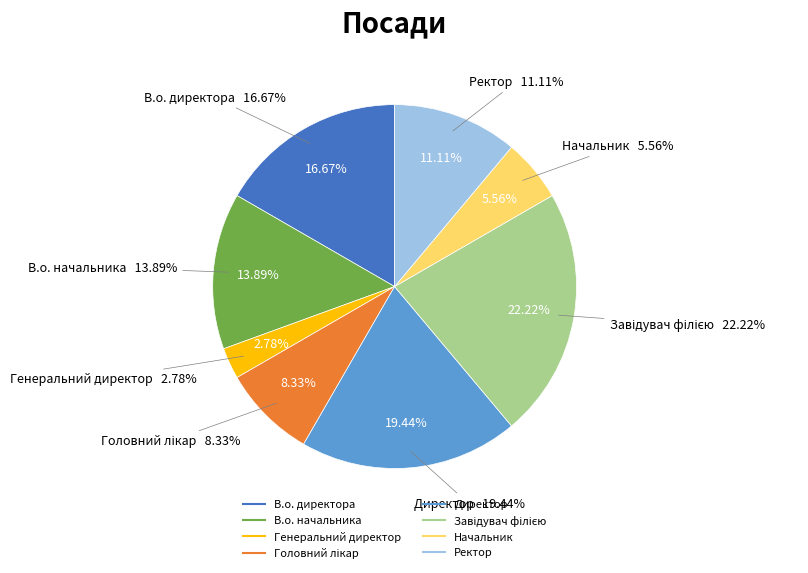

What percentage is NOT represented by Головний лікар?

91.7%